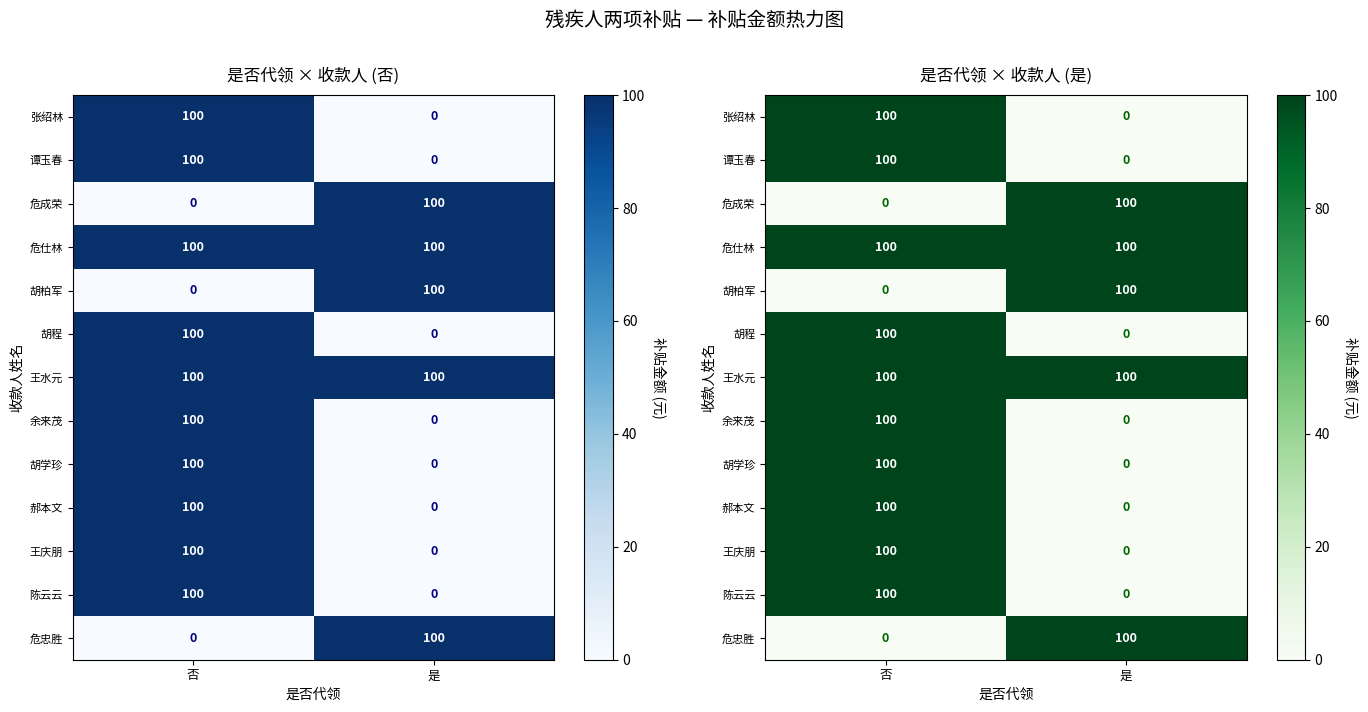

What is the difference between the maximum and minimum values in the 余来茂 series?

100